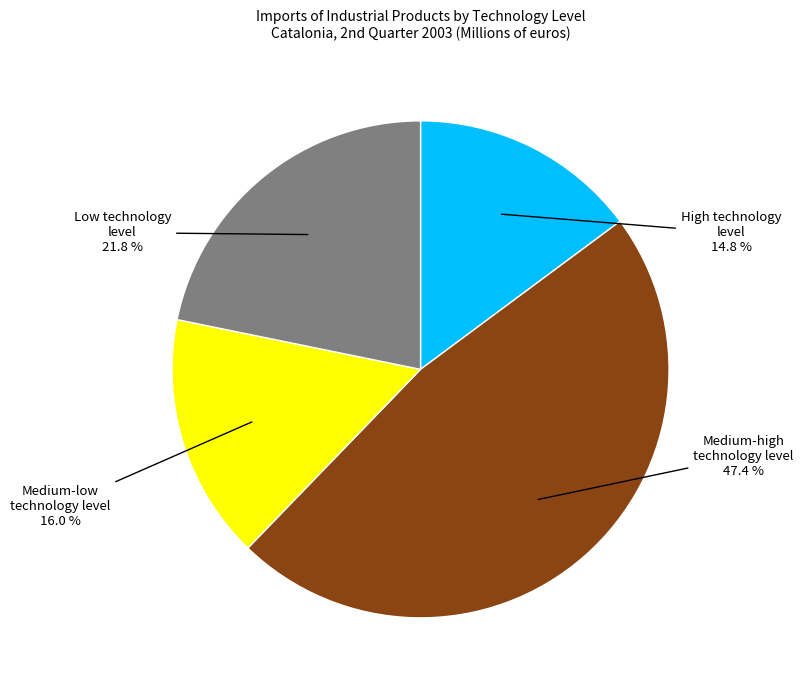

Which category has the biggest portion of the pie?

Medium-high technology level